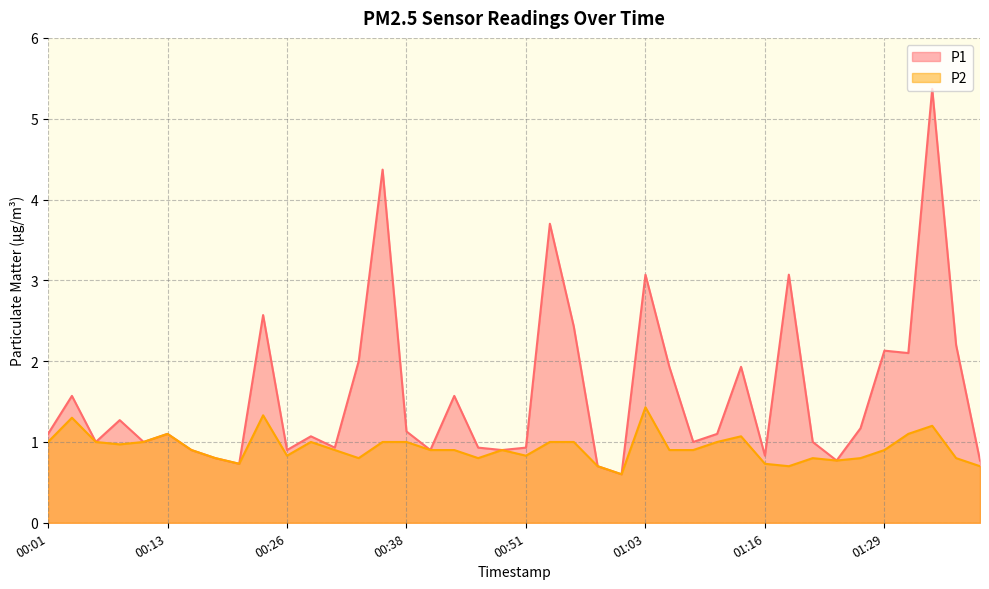

What is the difference between the highest and lowest values at 00:23?

1.2